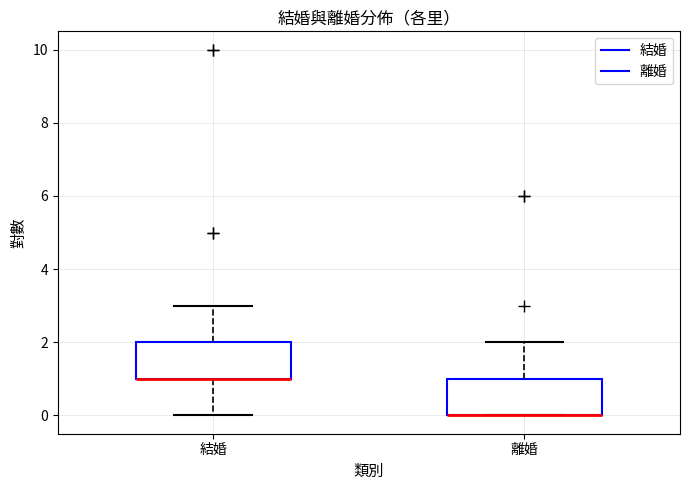

Reading left to right, transcribe this box plot: for each box, give where its median line is, the range the box spans, and where its two whiskers end, as read against the y-axis. The values are not printed on the chart, so give them approximately, as read against the axis.

結婚: median 1 (drawn on the box's lower edge), box 1 to 2, whiskers 0 to 3
離婚: median 0 (drawn on the box's lower edge), box 0 to 1, whiskers 0 to 2